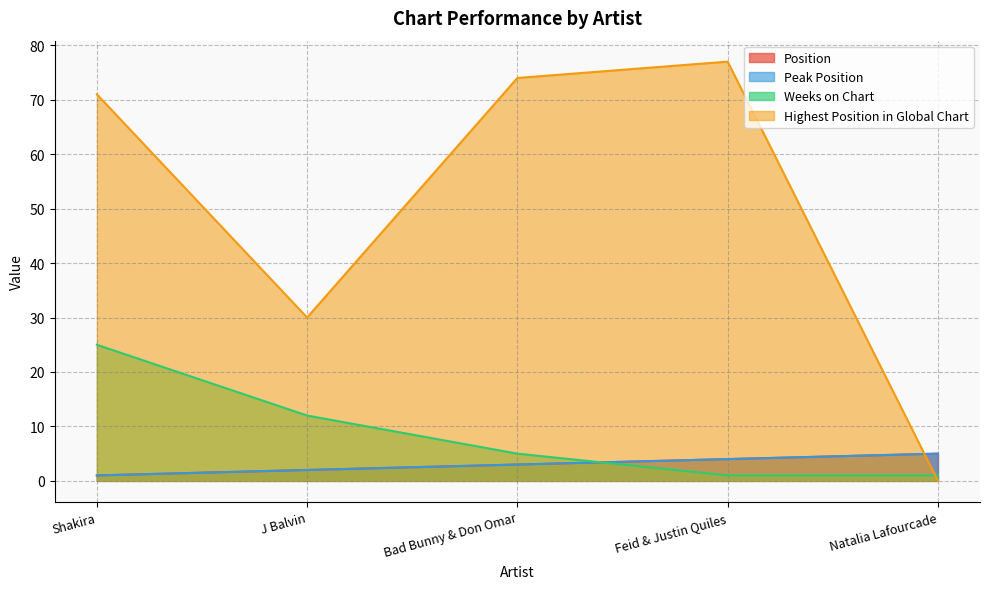

Reading left to right, list all the values displayed in this chart.

Position: Shakira=1	J Balvin=2	Bad Bunny & Don Omar=3	Feid & Justin Quiles=4	Natalia Lafourcade=5
Peak Position: Shakira=1	J Balvin=2	Bad Bunny & Don Omar=3	Feid & Justin Quiles=4	Natalia Lafourcade=5
Weeks on Chart: Shakira=25	J Balvin=12	Bad Bunny & Don Omar=5	Feid & Justin Quiles=1	Natalia Lafourcade=1
Highest Position in Global Chart: Shakira=71	J Balvin=30	Bad Bunny & Don Omar=74	Feid & Justin Quiles=77	Natalia Lafourcade=0